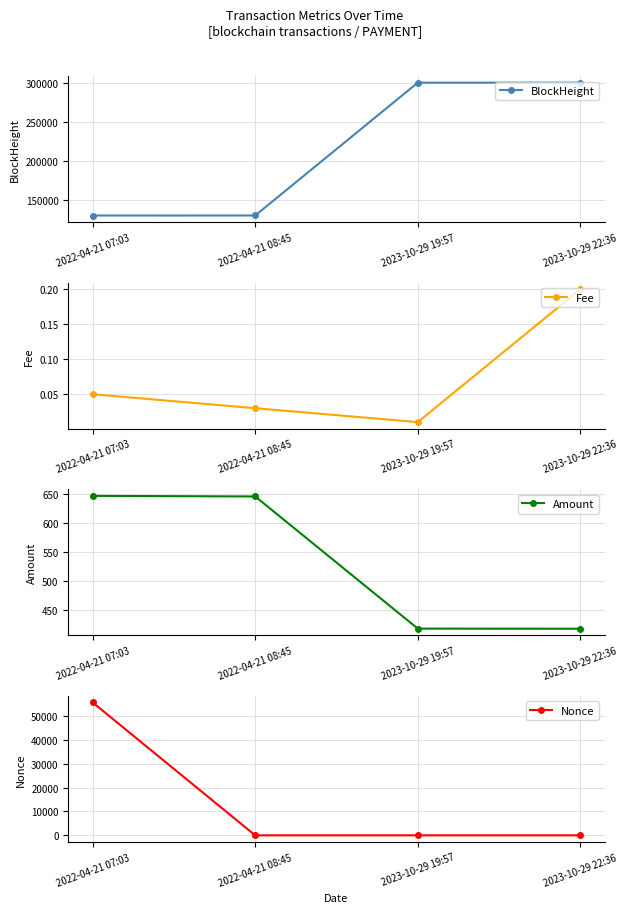

Is the value of Amount at 2022-04-21 08:45 greater than the value of Fee at 2022-04-21 08:45?

Yes